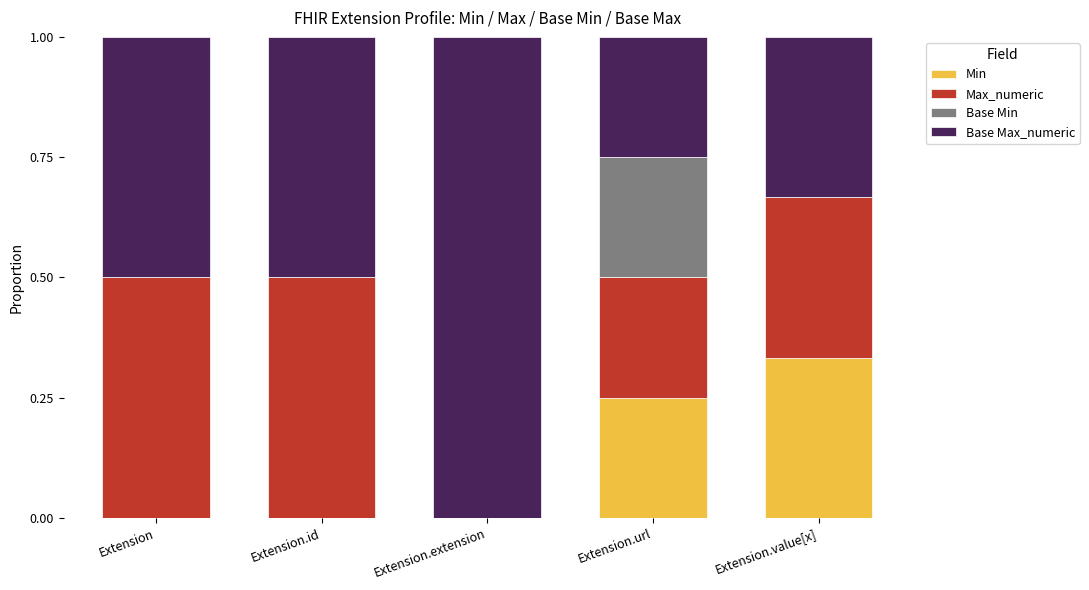

At which label does Min reach its peak?

Extension.value[x]